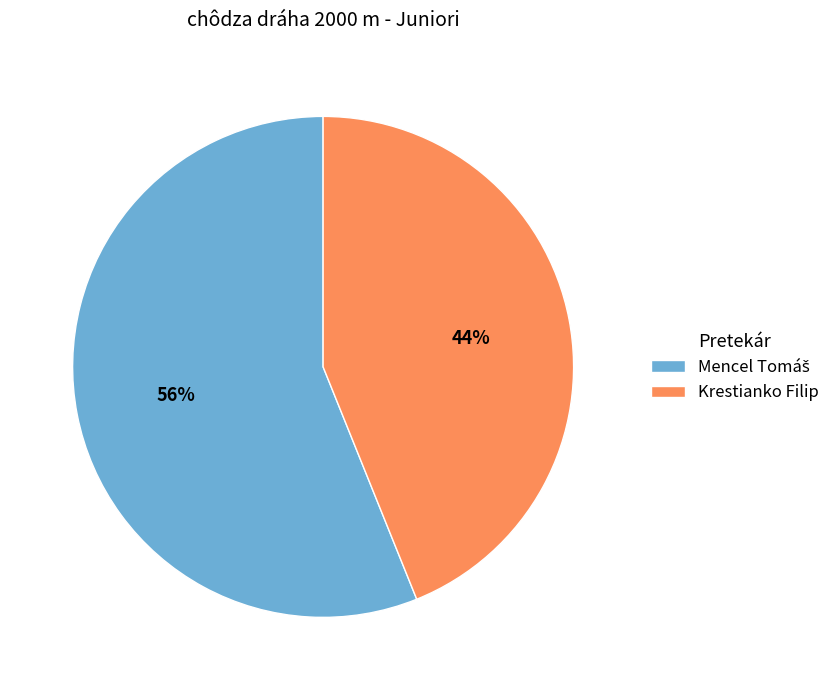

To the nearest percent, what portion does Krestianko Filip represent?

44%